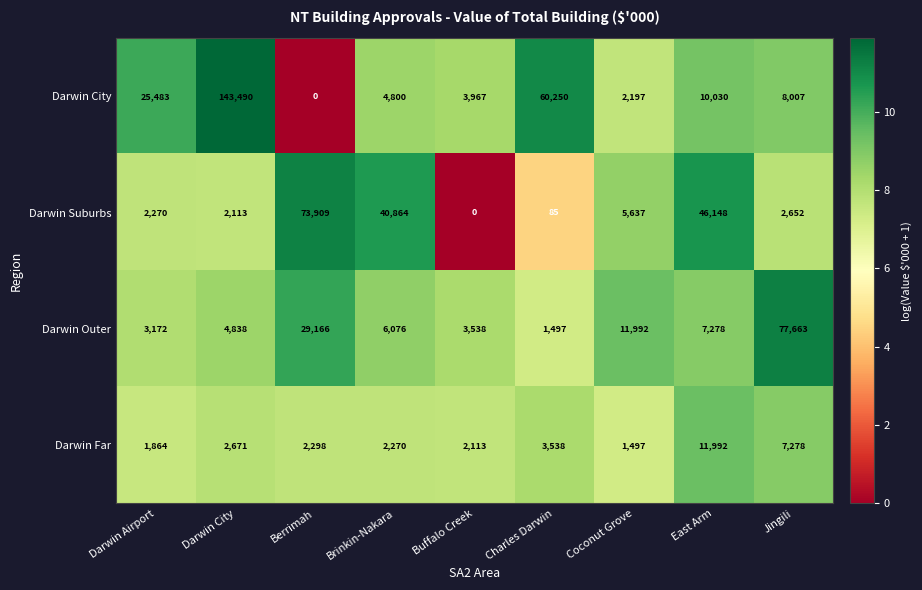

Which category has the lowest value in the Darwin Far series?

Coconut Grove